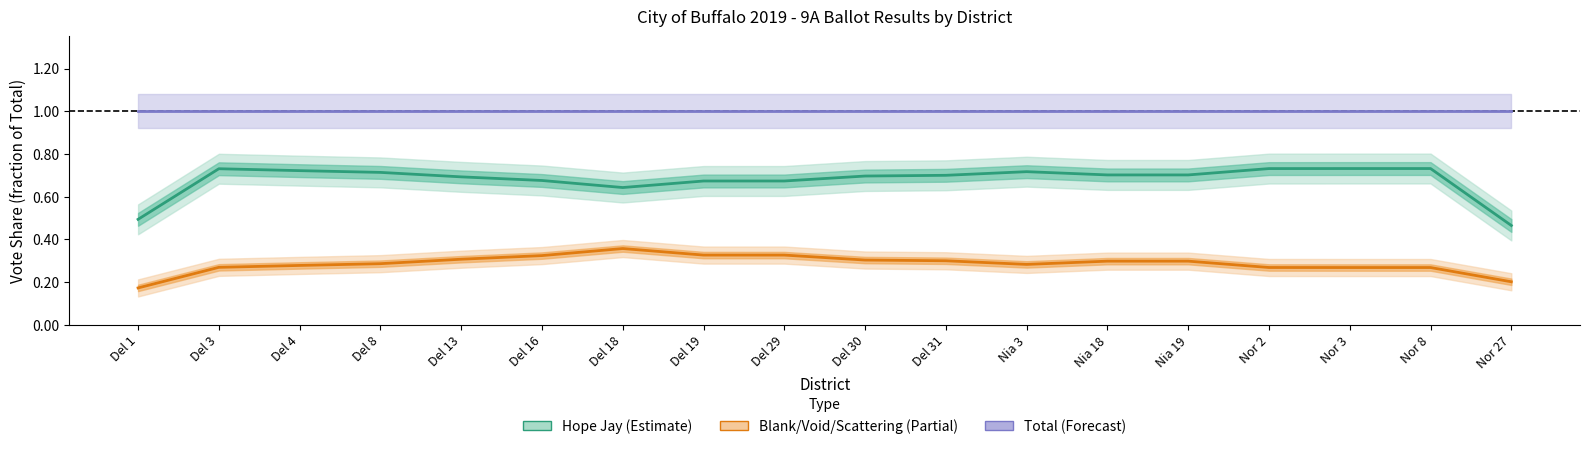

What position from the right is Del 16?

13